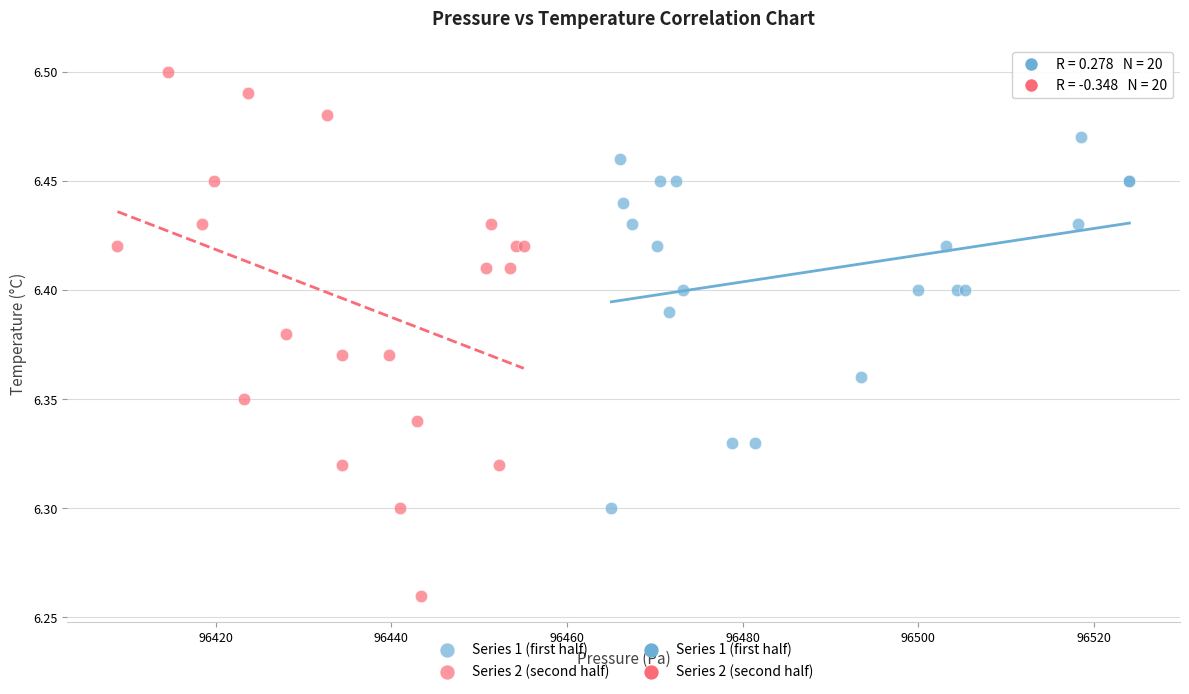

Which series reaches the maximum Y coordinate?

Series 2 (second half)